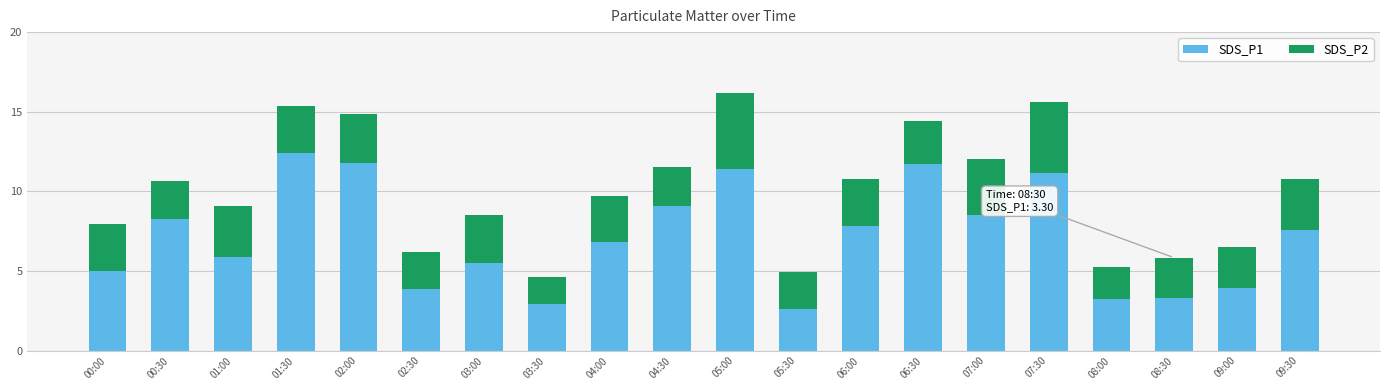

What is the lowest value of the SDS_P1 series?

2.6